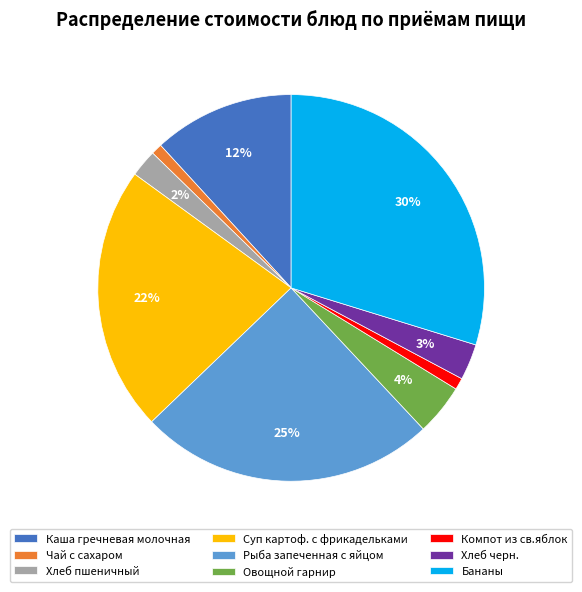

To the nearest percent, what portion does Хлеб пшеничный represent?

2%